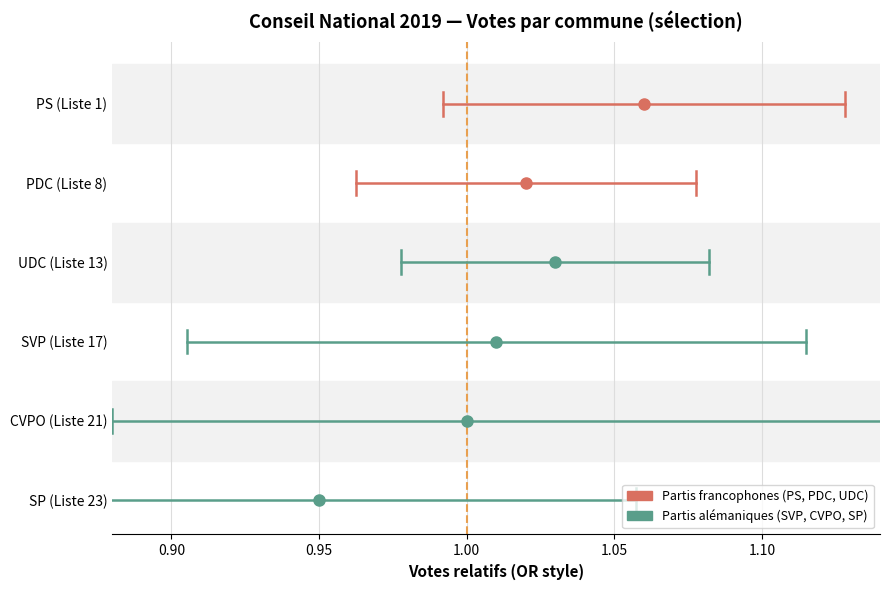

Is the value of PDC (Liste 8) at 0.85 greater than the value of SP (Liste 23) at 0.85?

Yes